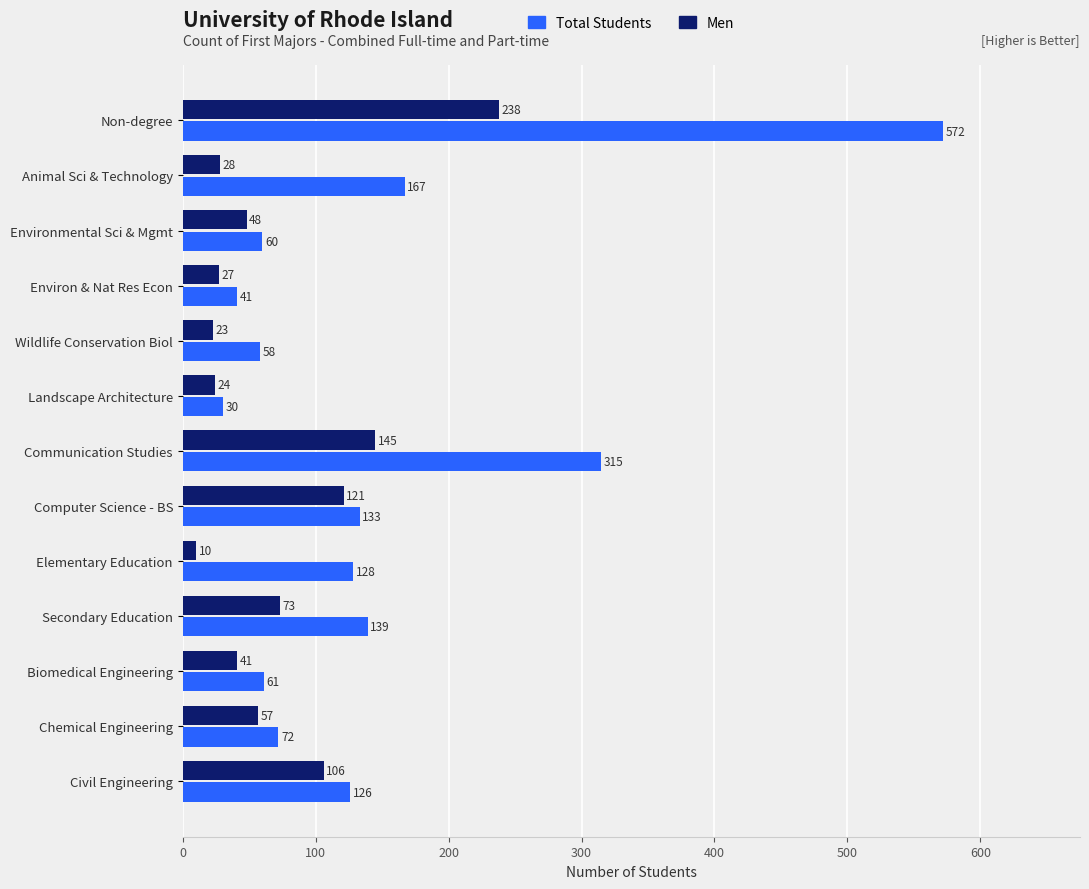

What are all the series names shown in the legend?

Total Students, Men